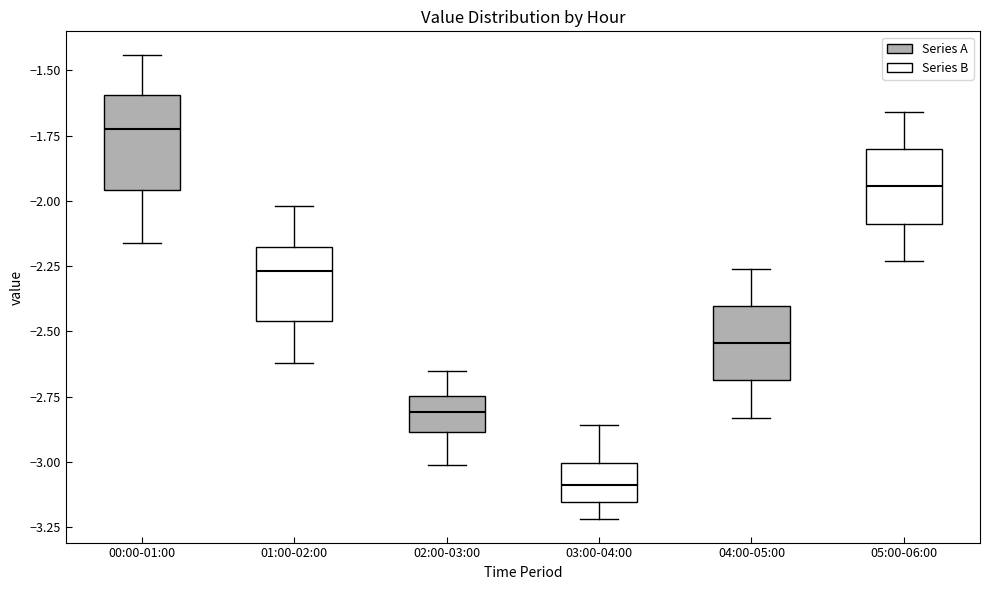

Comparing the boxes themselves (not the whiskers), which one is the tallest?

00:00-01:00